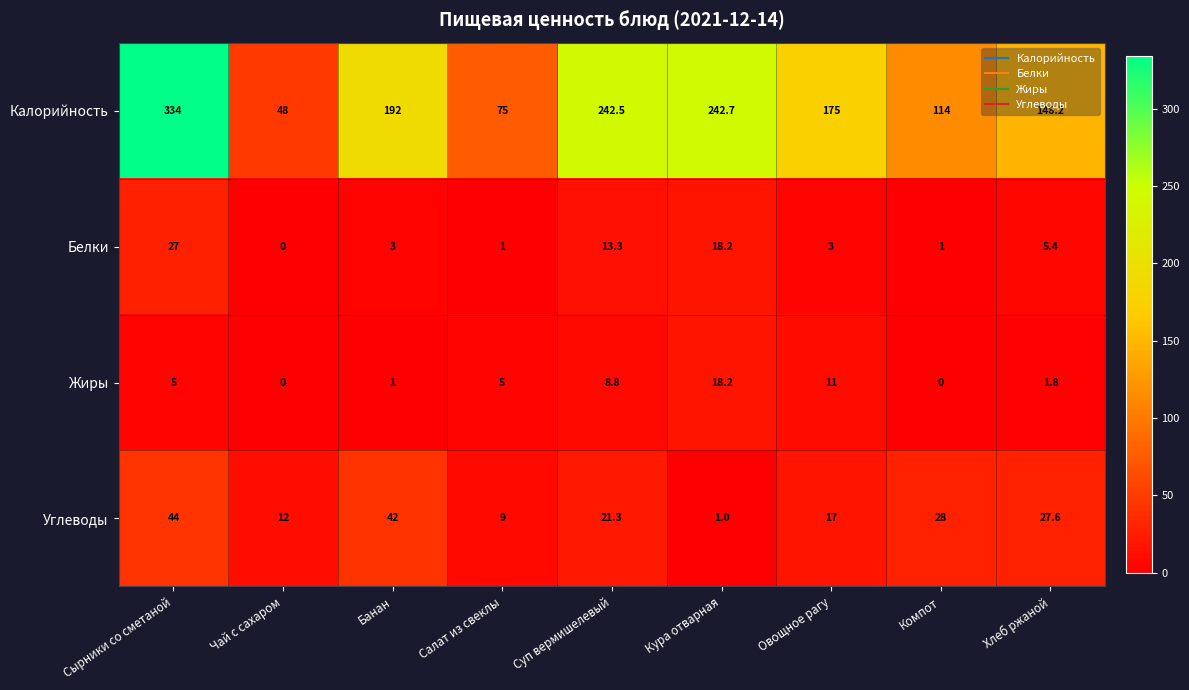

Where is Белки nearest to the value 13?

Суп вермишелевый